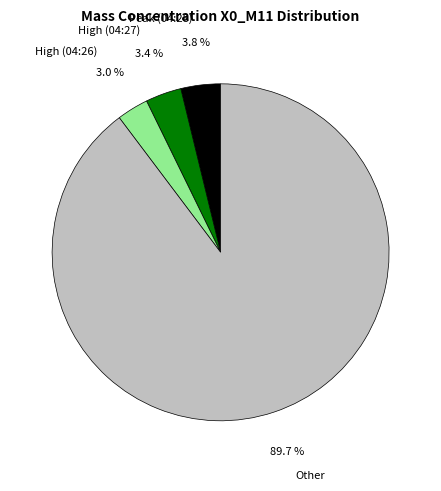

To the nearest percent, what is the average slice percentage?

25%